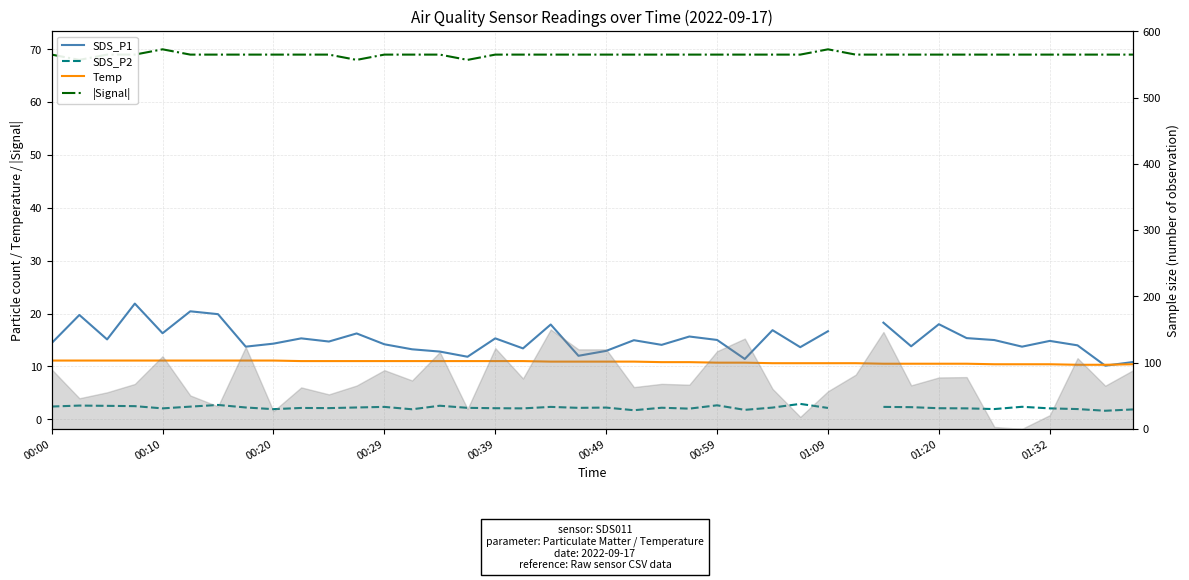

Count the Temp values in the range 10 to 11.

31